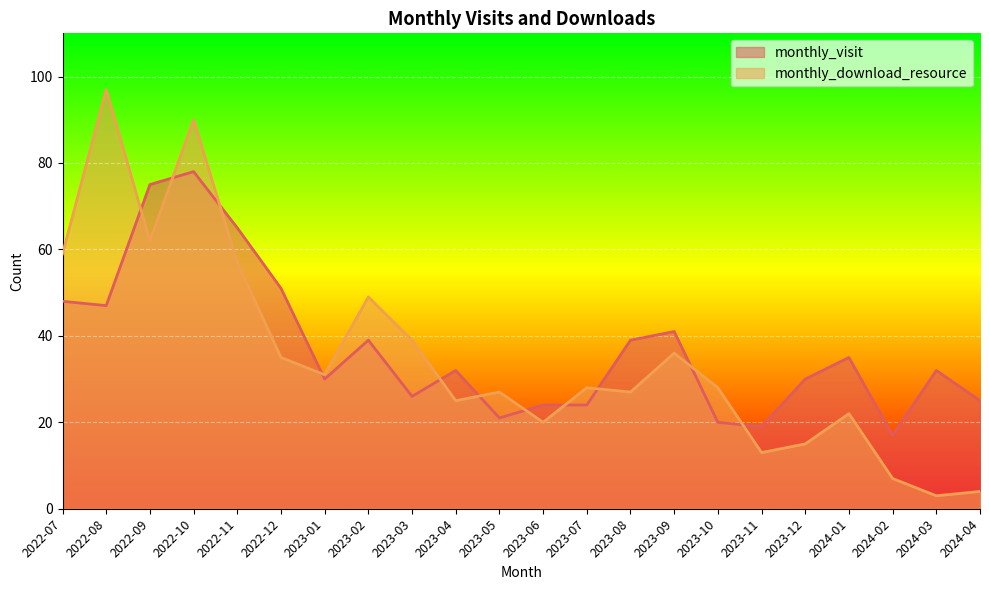

What is the label of the 2nd point from the right?

2024-03